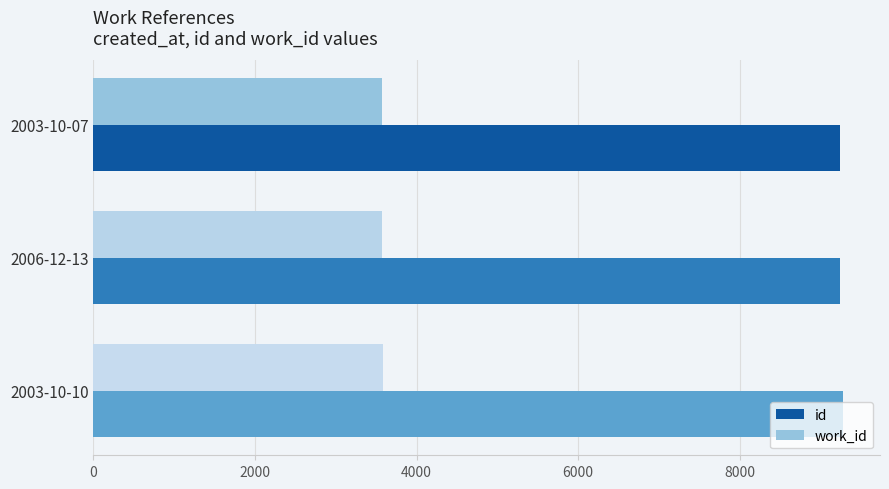

Which series has the largest total across all categories?

id